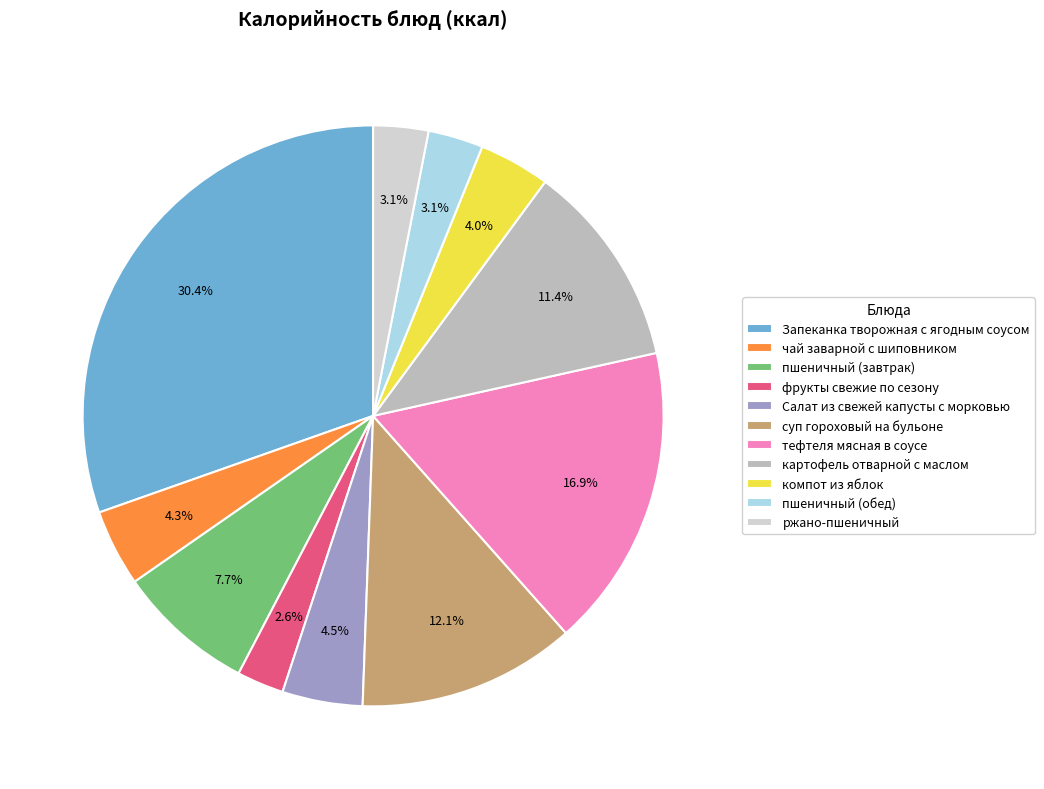

To the nearest percent, what portion does Салат из свежей капусты с морковью represent?

4%